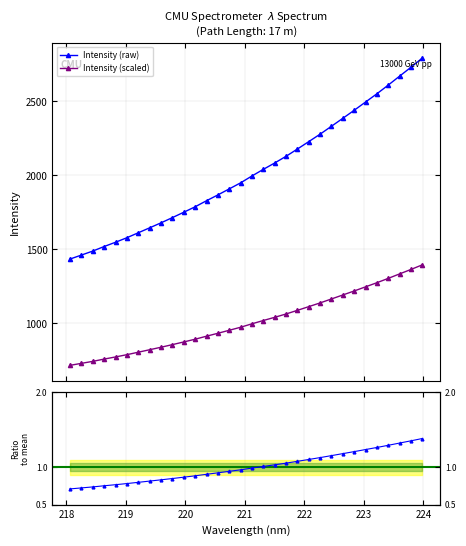

How many lines are shown in the chart?

3